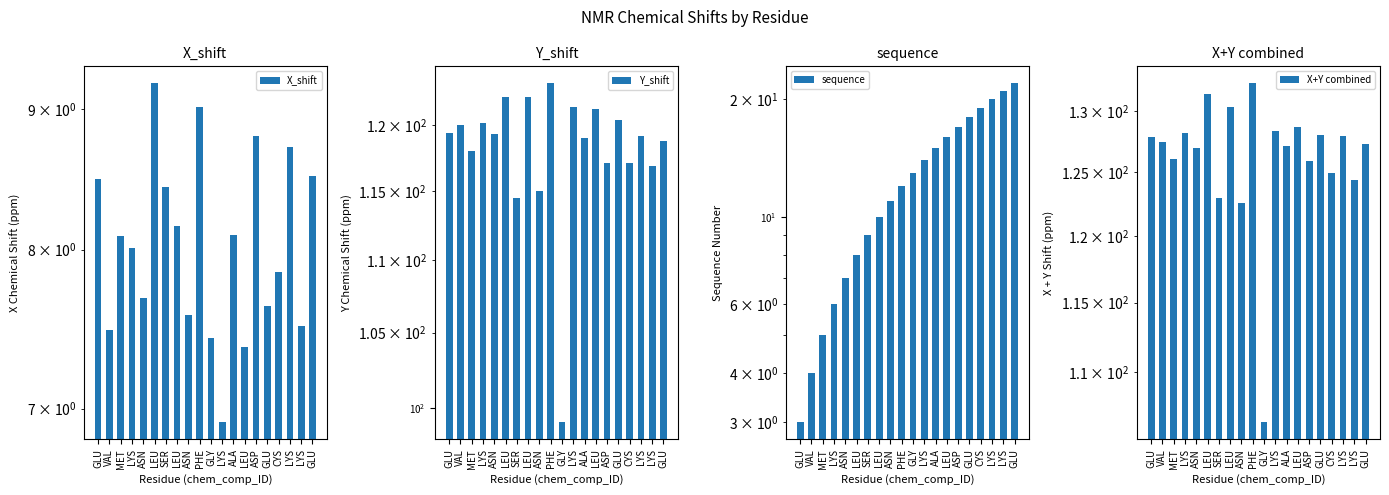

Does the chart contain any negative values?

No